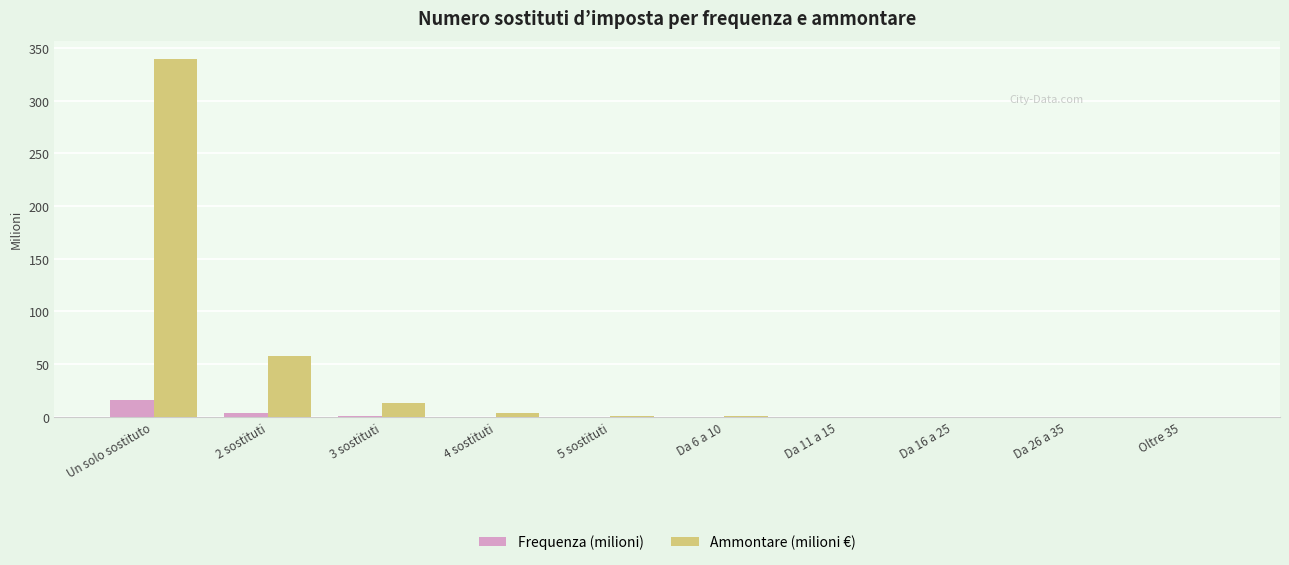

The Frequenza (milioni) series shows 0.0 at Da 6 a 10. True or false?

True